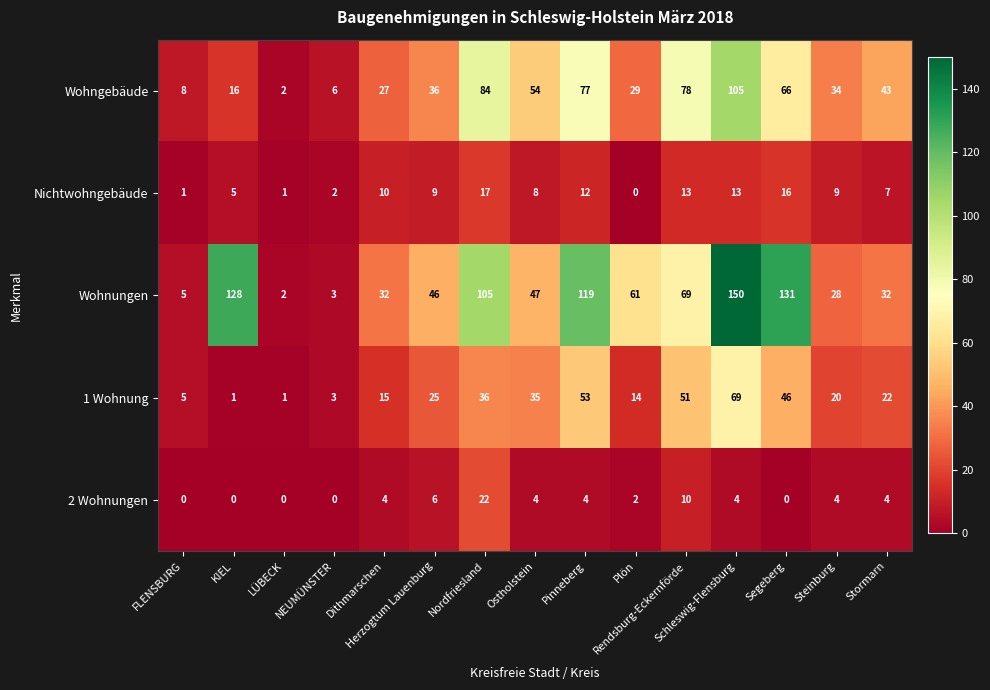

Which series has the largest total across all categories?

Wohnungen